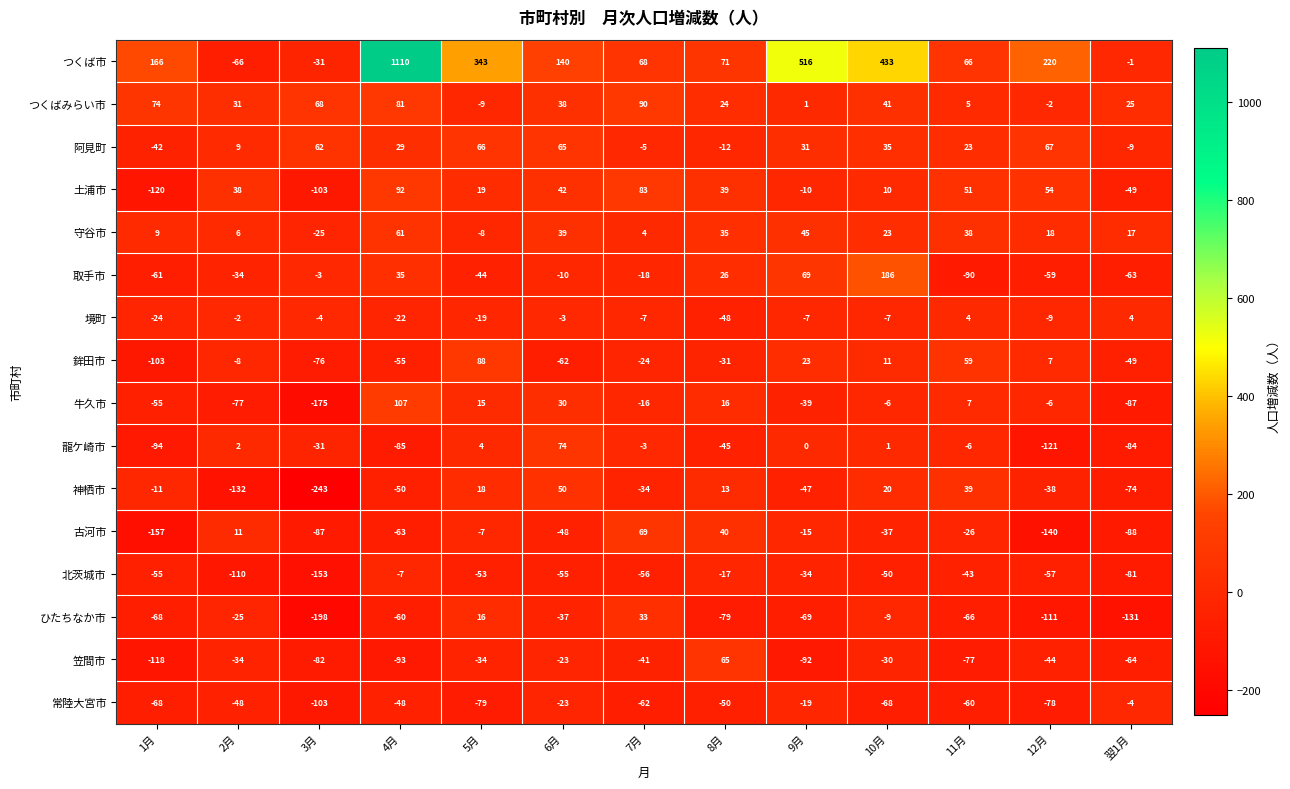

At which label does 土浦市 reach its minimum?

1月